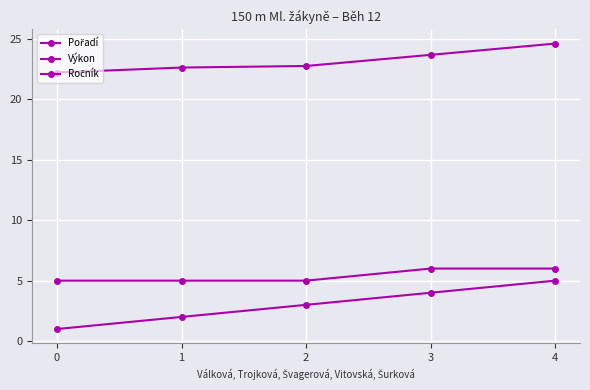

Is the value of Pořadí at 2 greater than the value of Ročník at 4?

No